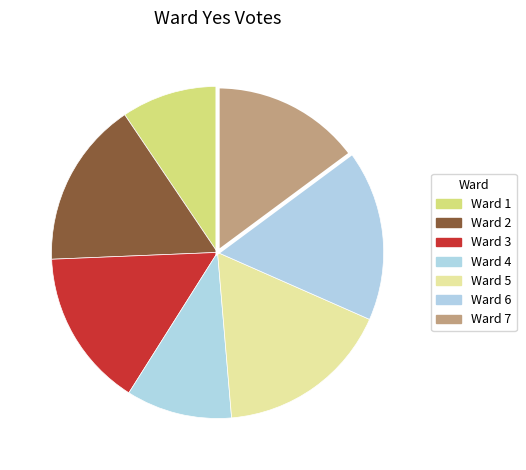

Which slice is the smallest?

Ward 1